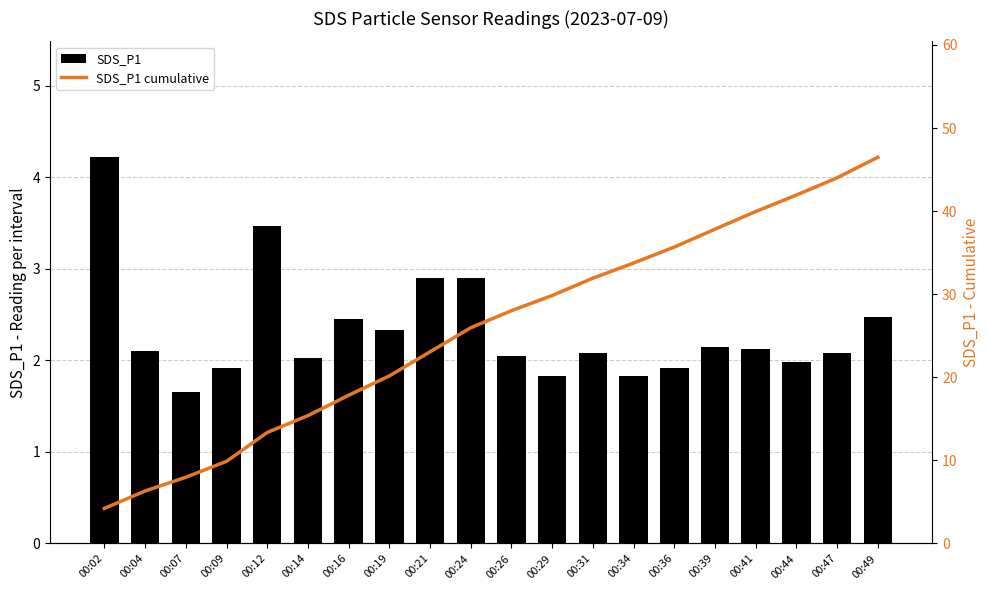

Reading left to right, list all the values displayed in this chart.

SDS_P1: 00:02=4.2	00:04=2.1	00:07=1.6	00:09=1.9	00:12=3.5	00:14=2.0	00:16=2.5	00:19=2.3	00:21=2.9	00:24=2.9	00:26=2.0	00:29=1.8	00:31=2.1	00:34=1.8	00:36=1.9	00:39=2.1	00:41=2.1	00:44=2.0	00:47=2.1	00:49=2.5
SDS_P1 cumulative: 00:02=4.2	00:04=6.3	00:07=8.0	00:09=9.9	00:12=13.4	00:14=15.4	00:16=17.8	00:19=20.2	00:21=23.1	00:24=26.0	00:26=28.0	00:29=29.9	00:31=31.9	00:34=33.8	00:36=35.7	00:39=37.8	00:41=40.0	00:44=41.9	00:47=44.0	00:49=46.5